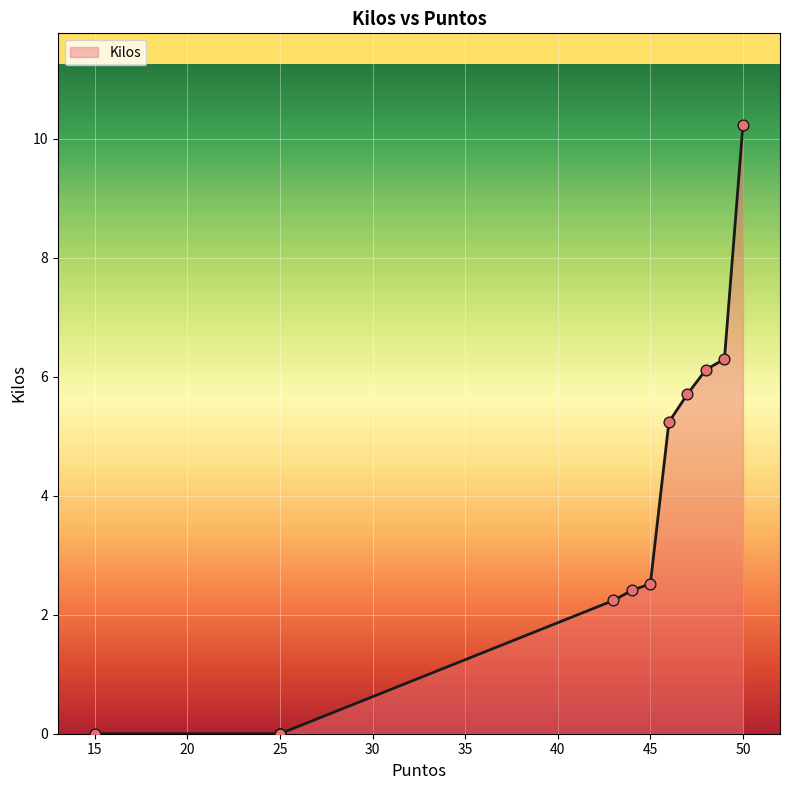

Which has a higher value, 50 or 49?

50